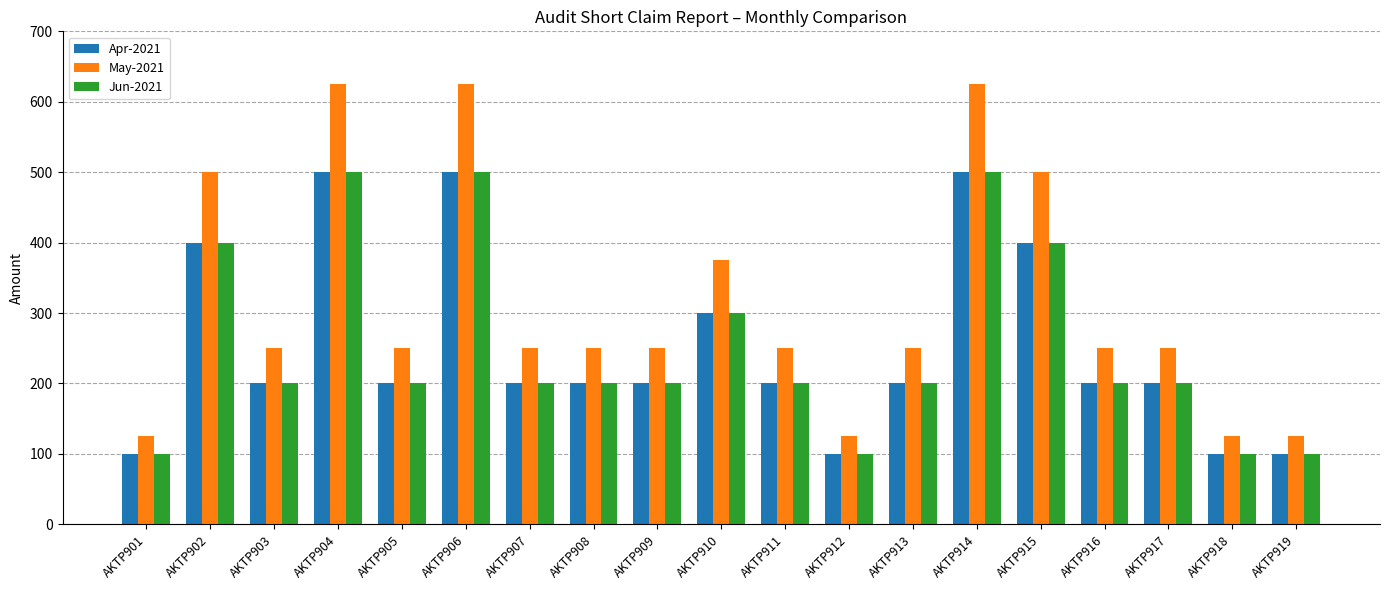

Reading right to left, list all the values displayed in this chart.

Apr-2021: AKTP919=100	AKTP918=100	AKTP917=200	AKTP916=200	AKTP915=400	AKTP914=500	AKTP913=200	AKTP912=100	AKTP911=200	AKTP910=300	AKTP909=200	AKTP908=200	AKTP907=200	AKTP906=500	AKTP905=200	AKTP904=500	AKTP903=200	AKTP902=400	AKTP901=100
May-2021: AKTP919=125	AKTP918=125	AKTP917=250	AKTP916=250	AKTP915=500	AKTP914=625	AKTP913=250	AKTP912=125	AKTP911=250	AKTP910=375	AKTP909=250	AKTP908=250	AKTP907=250	AKTP906=625	AKTP905=250	AKTP904=625	AKTP903=250	AKTP902=500	AKTP901=125
Jun-2021: AKTP919=100	AKTP918=100	AKTP917=200	AKTP916=200	AKTP915=400	AKTP914=500	AKTP913=200	AKTP912=100	AKTP911=200	AKTP910=300	AKTP909=200	AKTP908=200	AKTP907=200	AKTP906=500	AKTP905=200	AKTP904=500	AKTP903=200	AKTP902=400	AKTP901=100